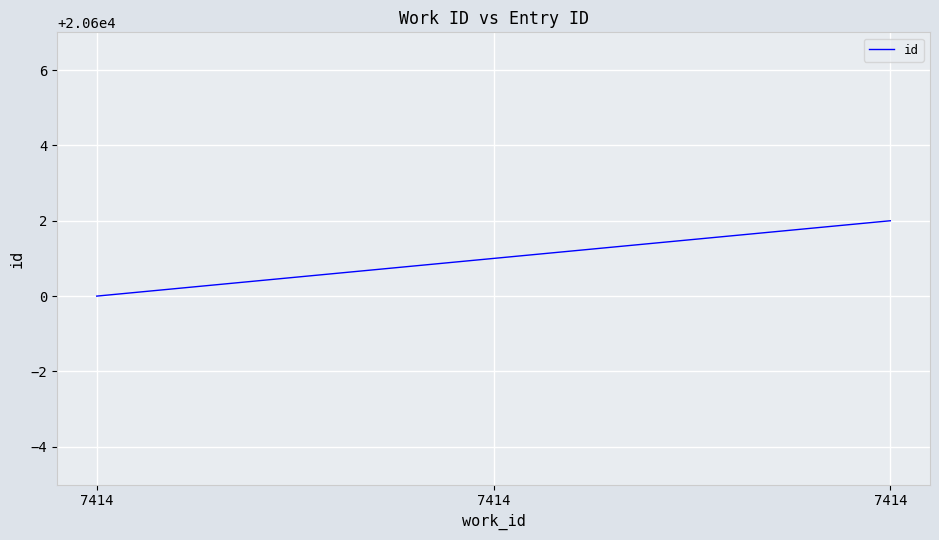

Reading left to right, extract all data points from this chart.

20600	20601	20602